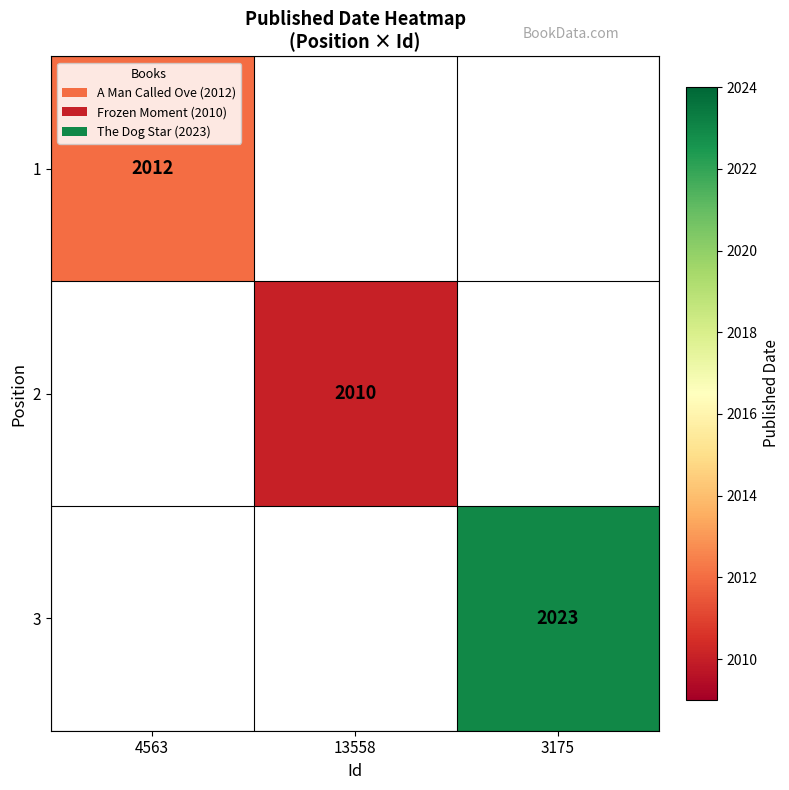

Is the value of 3 at 3175 greater than the value of 2 at 13558?

Yes